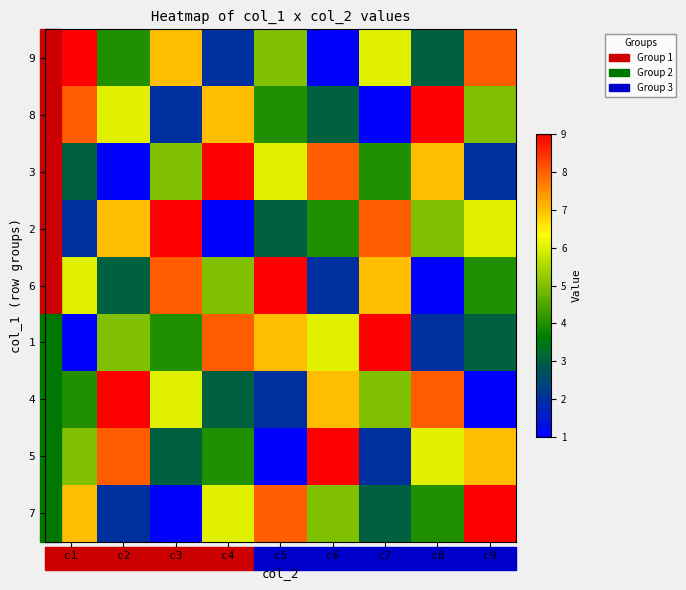

Rank the series by their maximum value, from lowest to highest.

9, 8, 3, 2, 6, 1, 4, 5, 7